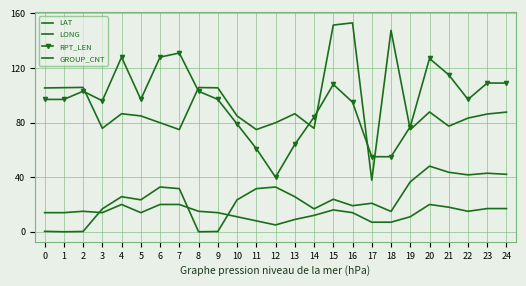

Where does the RPT_LEN series first go above 97?

2